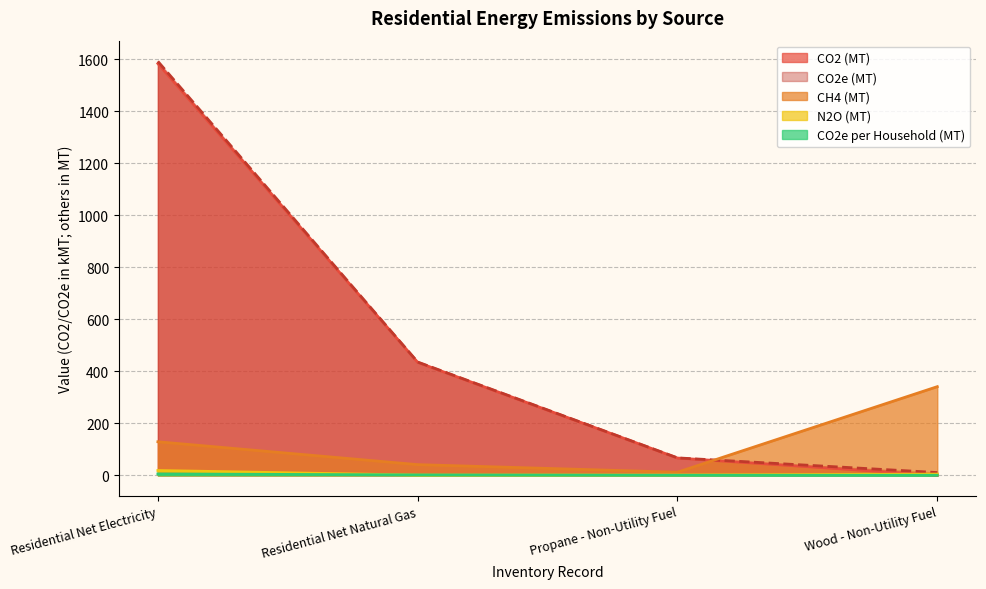

Where is N2O (MT) nearest to the value 9?

Wood - Non-Utility Fuel